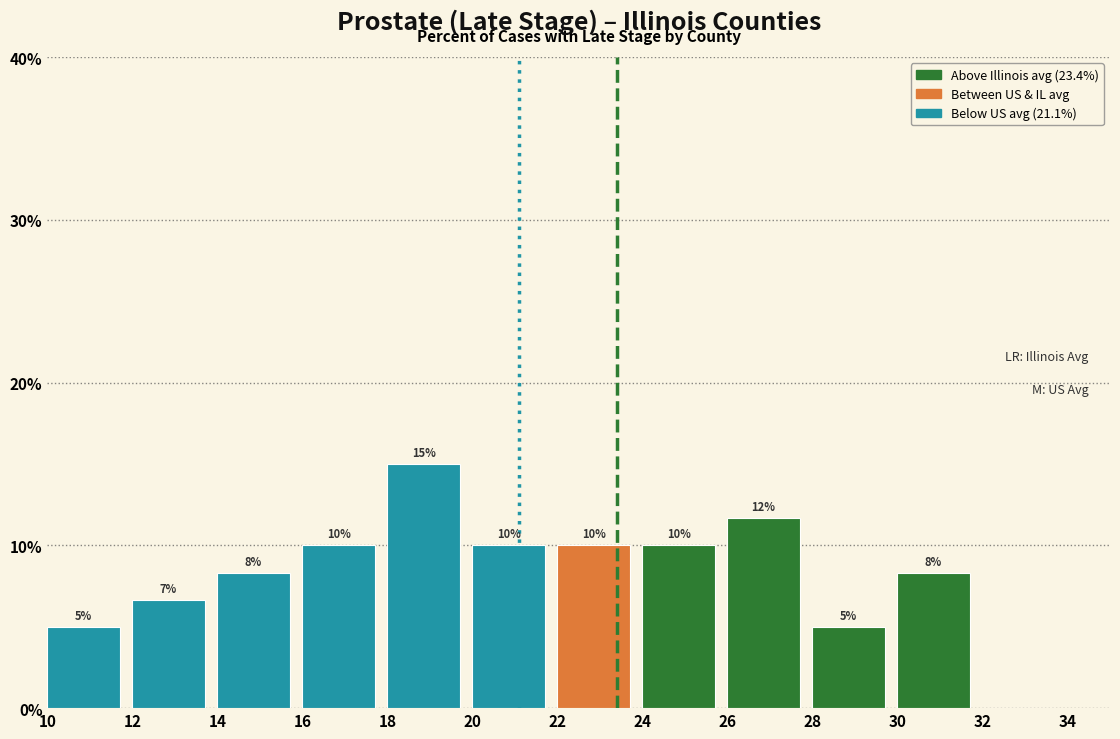

Over which range of the x-axis is the bar tallest?

18 to 20